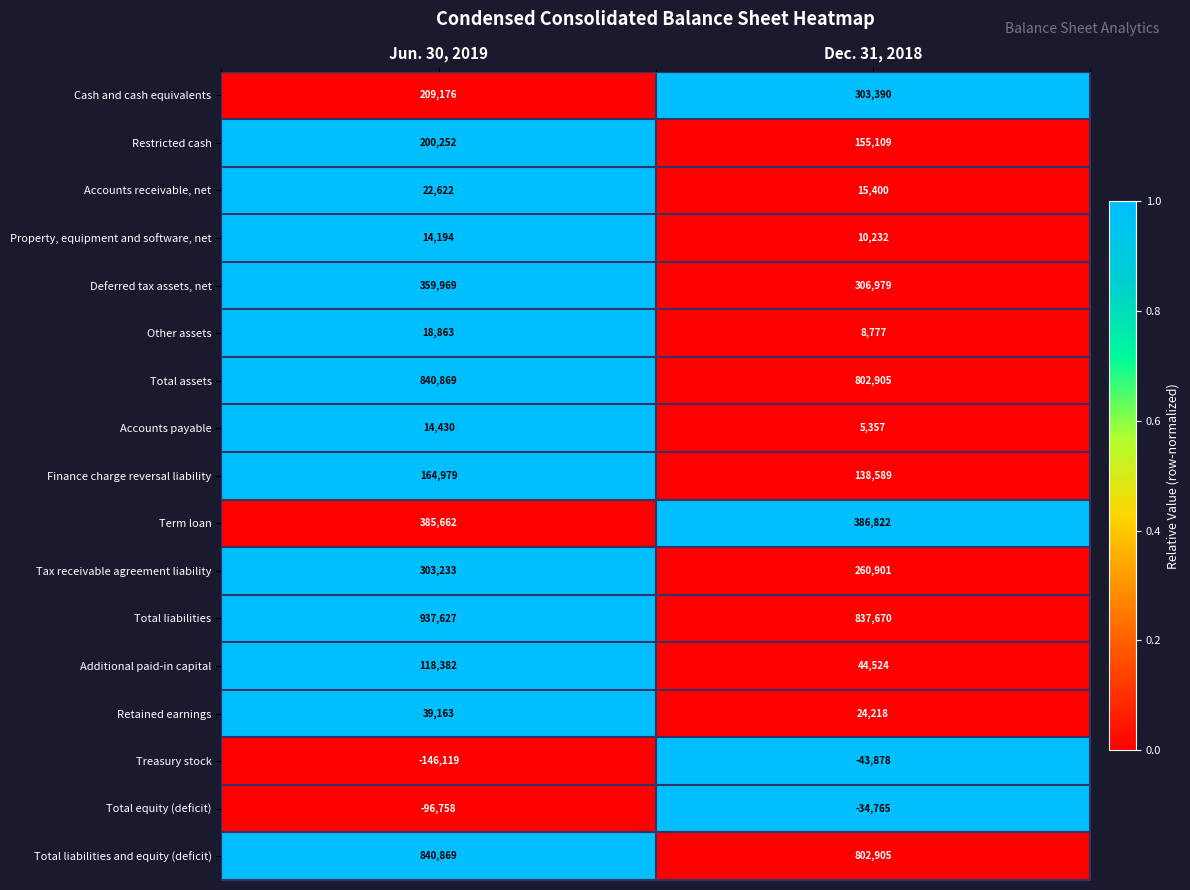

What is the difference between the highest and lowest values at Jun. 30, 2019?

1083746